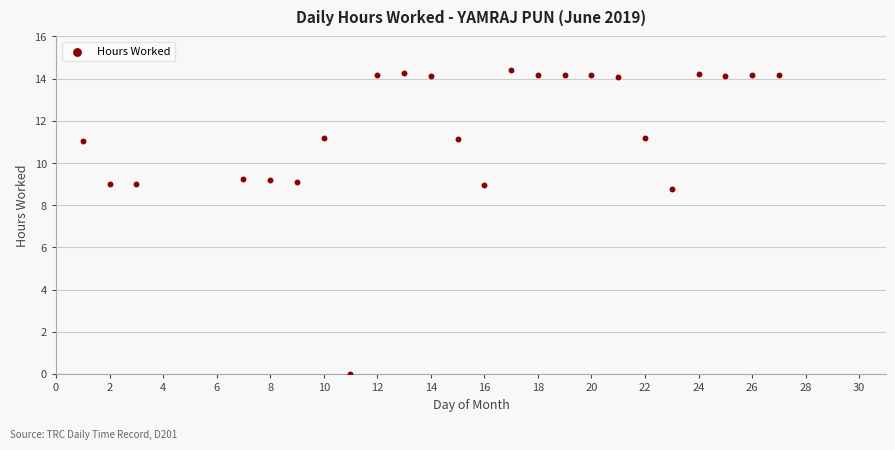

What is the range of Y values (max minus min)?

14.4